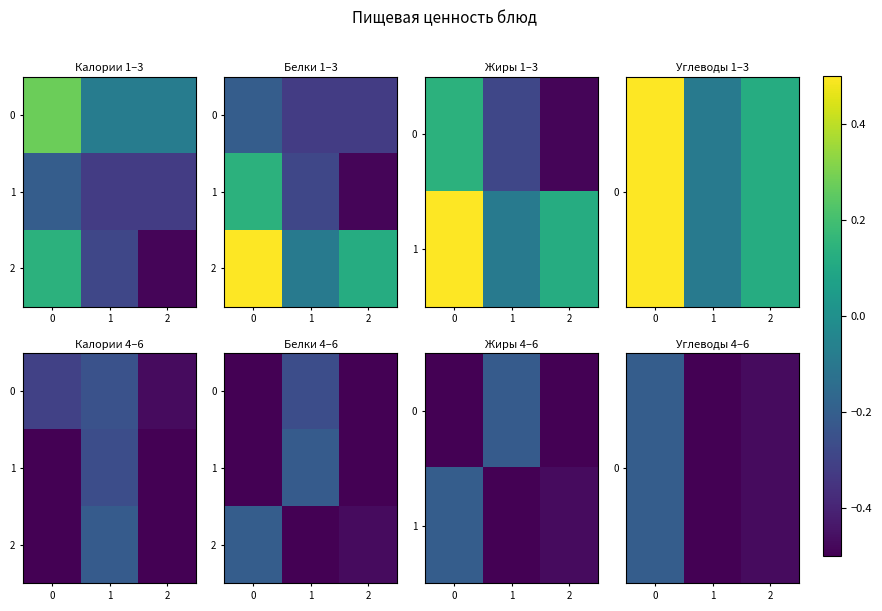

What is the difference between the 2 values at 1 and 0?

0.3